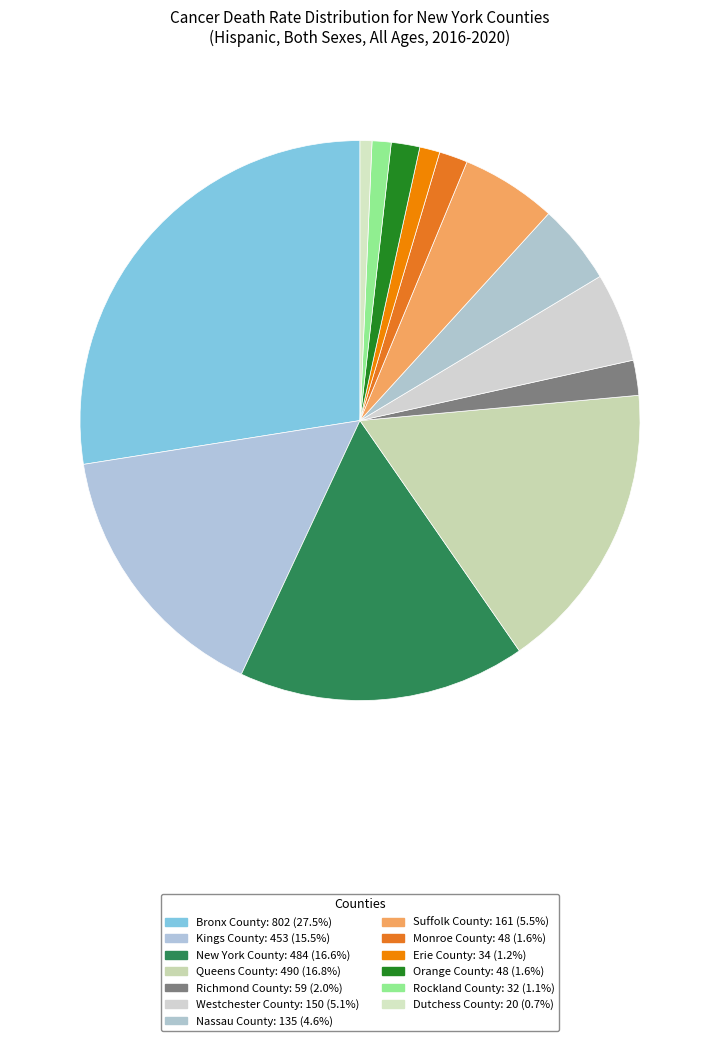

Which category has the biggest portion of the pie?

Bronx County